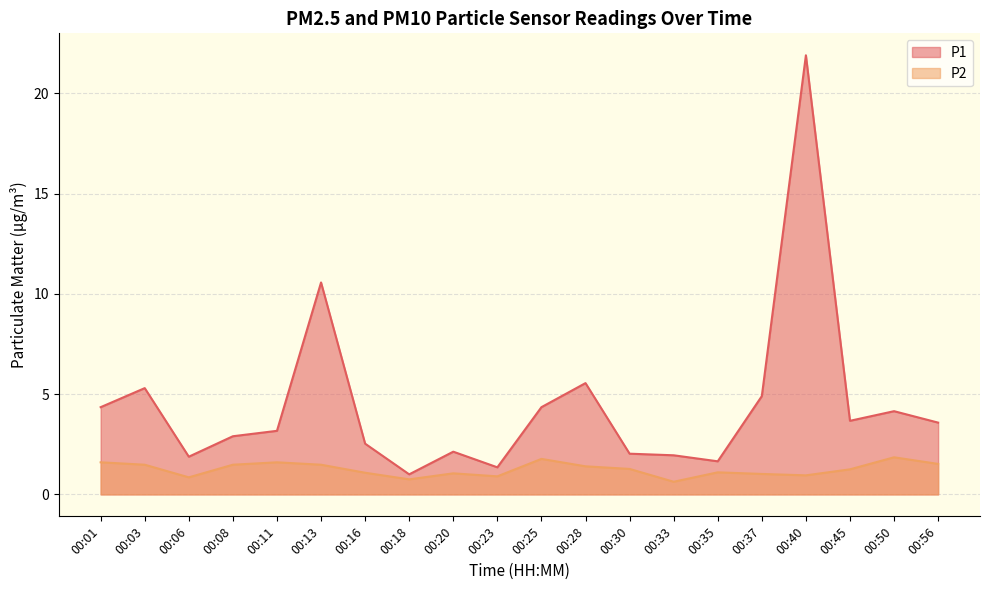

Reading left to right, extract all data points from this chart.

P1: 00:01=4.3	00:03=5.3	00:06=1.9	00:08=2.9	00:11=3.2	00:13=10.6	00:16=2.5	00:18=1.0	00:20=2.1	00:23=1.4	00:25=4.3	00:28=5.5	00:30=2.0	00:33=1.9	00:35=1.6	00:37=4.9	00:40=21.9	00:45=3.7	00:50=4.2	00:56=3.6
P2: 00:01=1.6	00:03=1.5	00:06=0.8	00:08=1.5	00:11=1.6	00:13=1.5	00:16=1.1	00:18=0.8	00:20=1.1	00:23=0.9	00:25=1.8	00:28=1.4	00:30=1.3	00:33=0.6	00:35=1.1	00:37=1.0	00:40=0.9	00:45=1.2	00:50=1.9	00:56=1.5